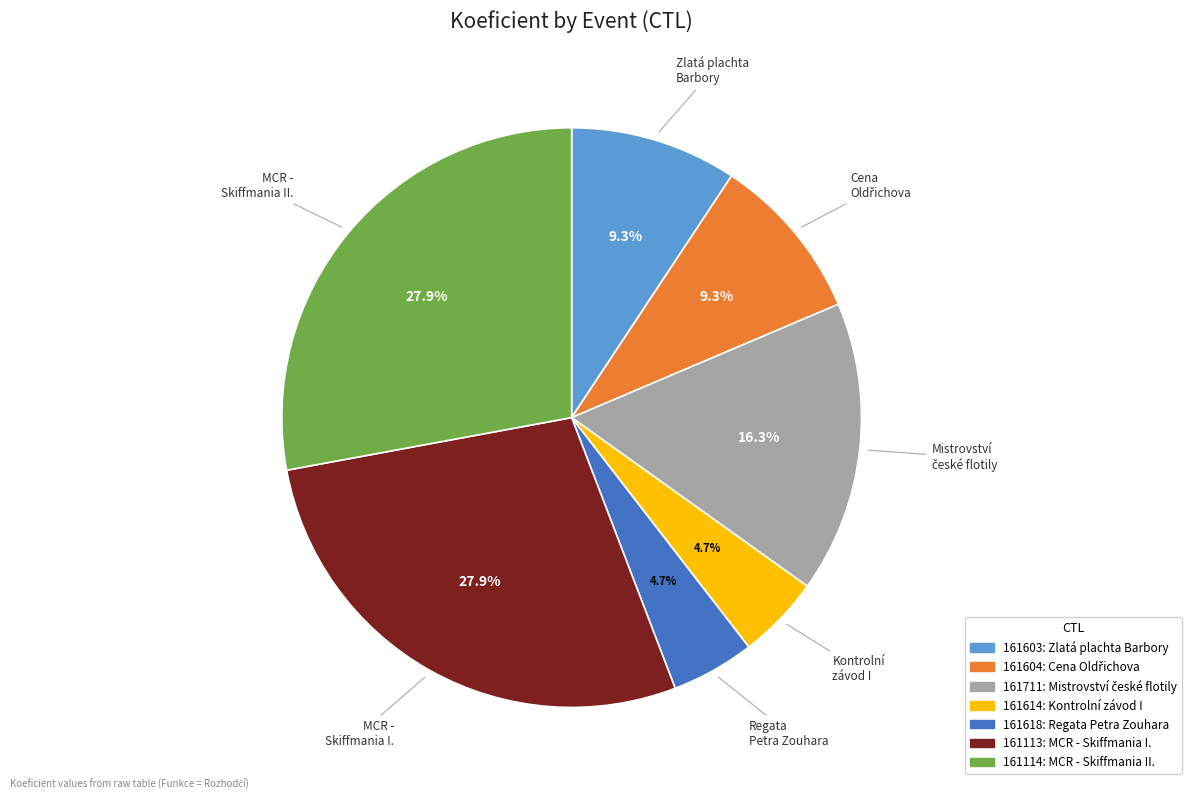

Is the sum of 161618 and 161113 greater than half?

No